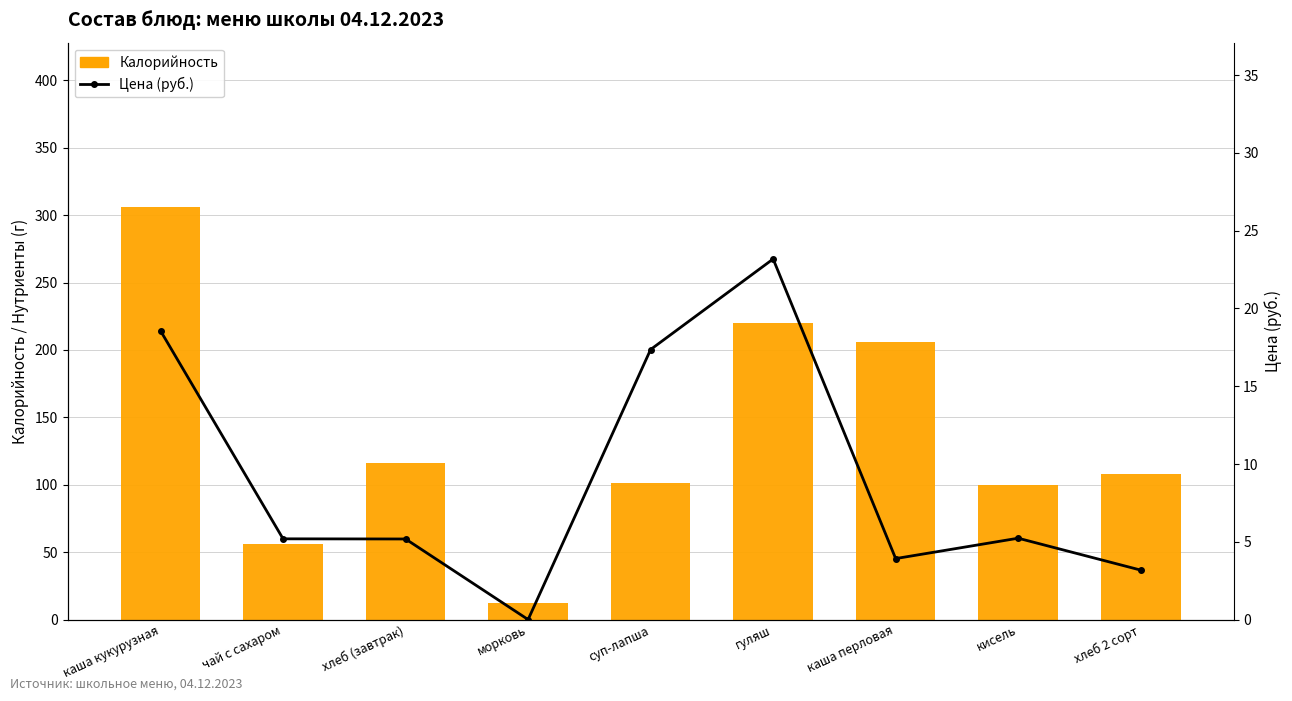

Is the value of Цена (руб.) at морковь greater than the value of Калорийность at хлеб (завтрак)?

No